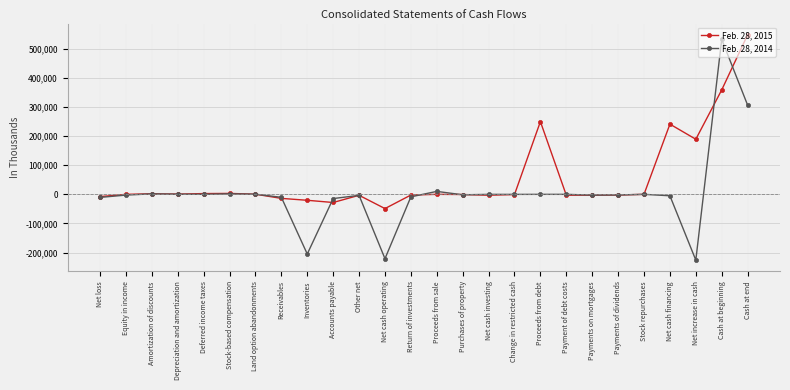

At which label does Feb. 28, 2015 first exceed -67?

Amortization of discounts